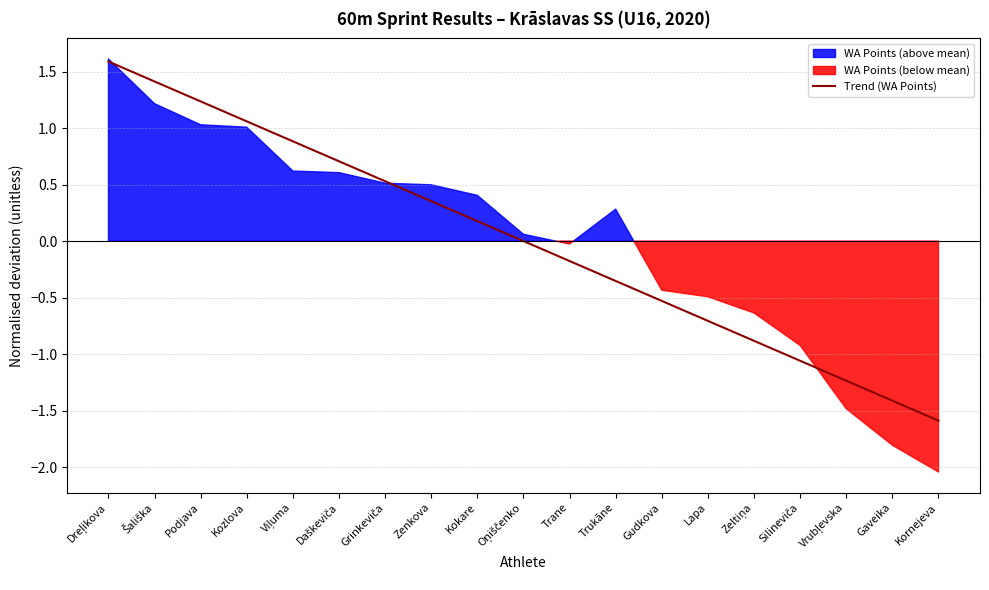

True or false: Trend (WA Points) has a value of -0.7 at Kornejeva.

False